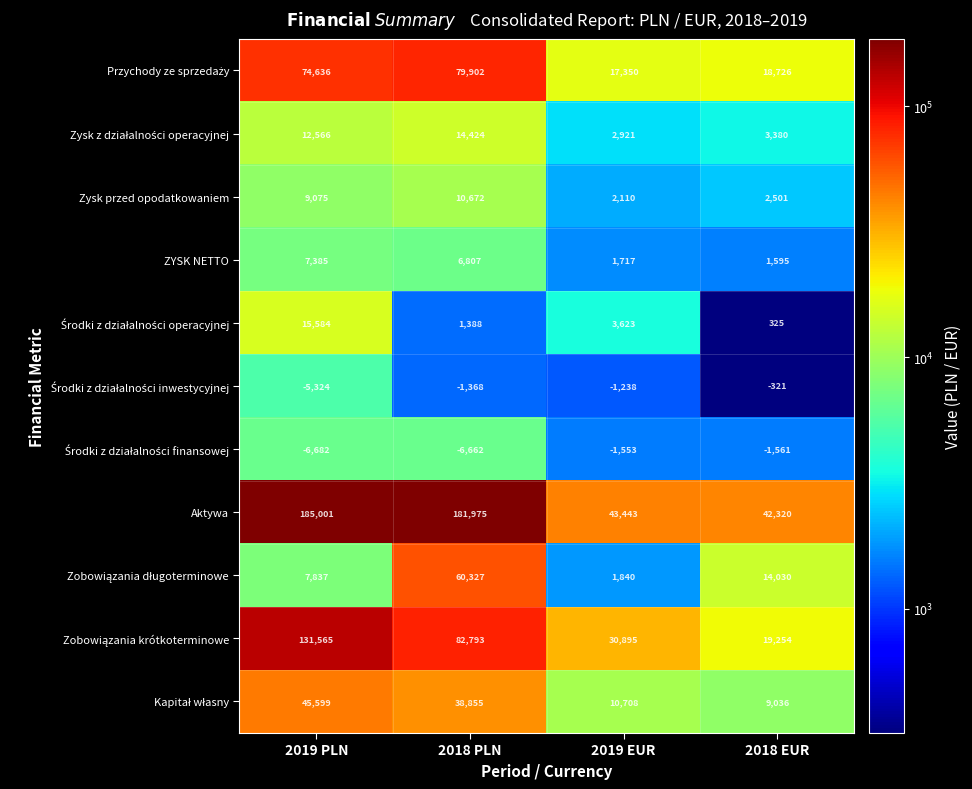

How many series are shown in this chart?

11